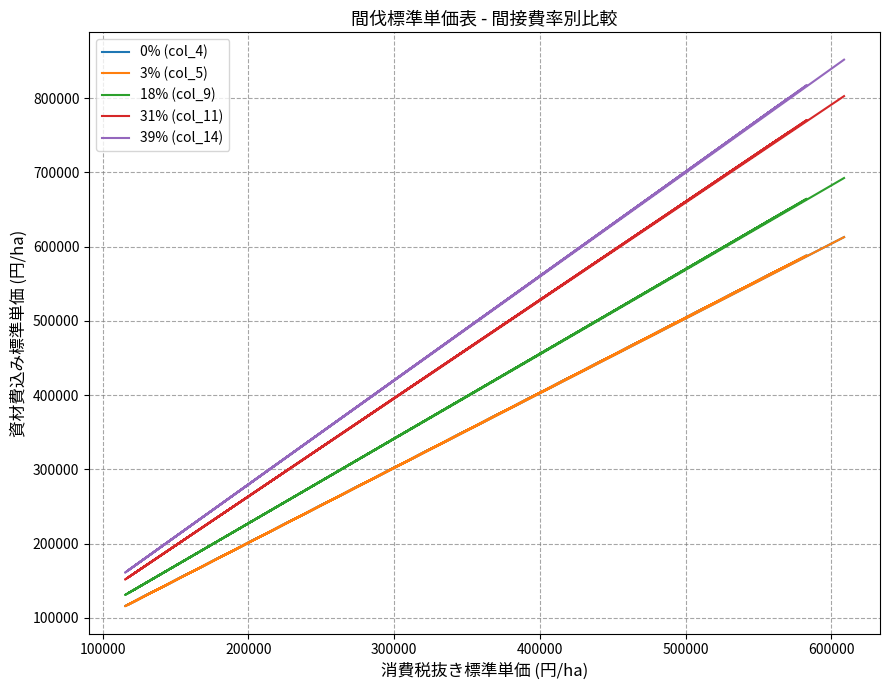

True or false: 0% (col_4) and 31% (col_11) intersect in this chart.

False